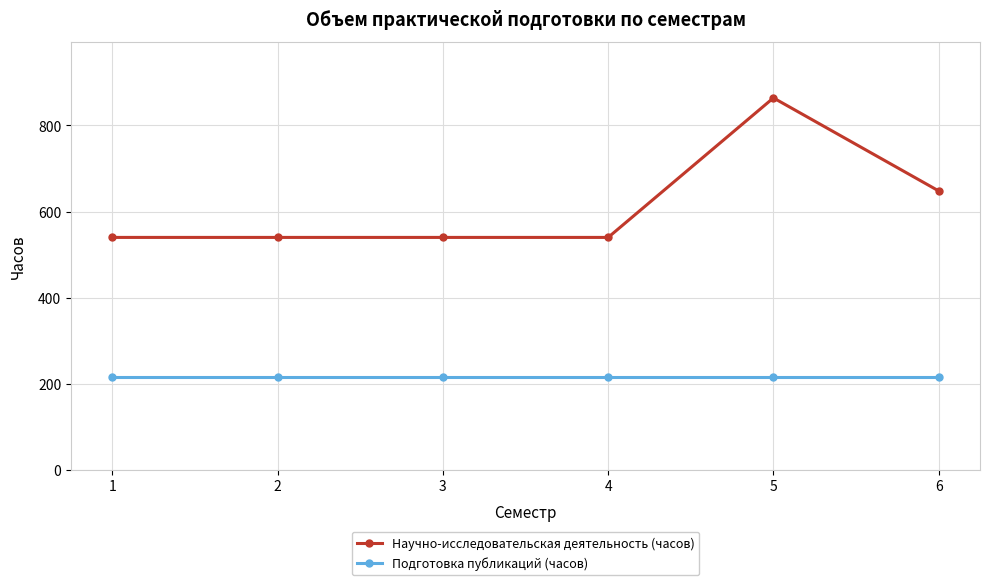

Reading right to left, extract all data points from this chart.

Научно-исследовательская деятельность (часов): 648	864	540	540	540	540
Подготовка публикаций (часов): 216	216	216	216	216	216